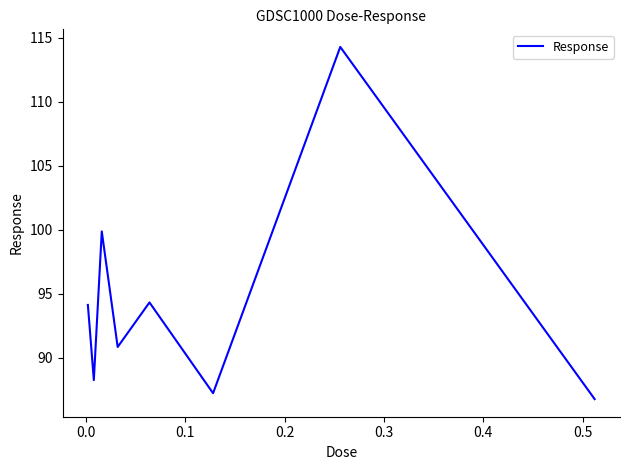

What is the minimum value shown in the chart?

86.8